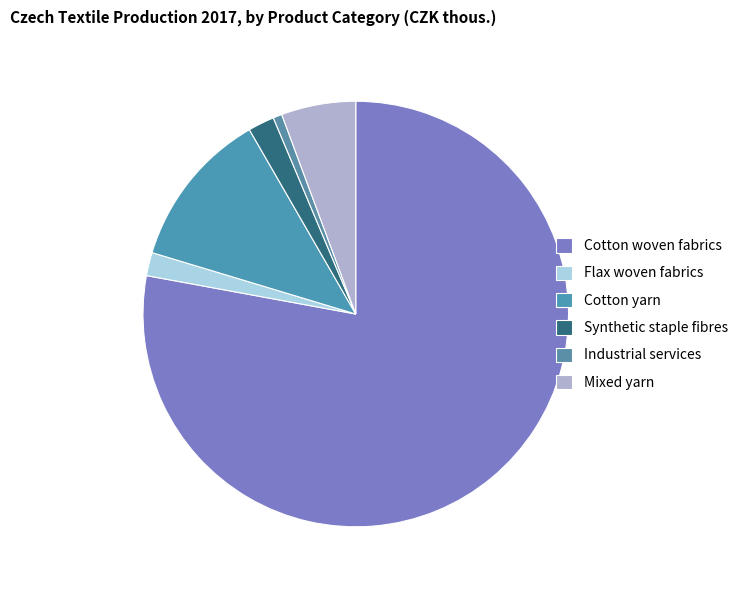

Is it true that Cotton woven fabrics is 64% of the pie?

False